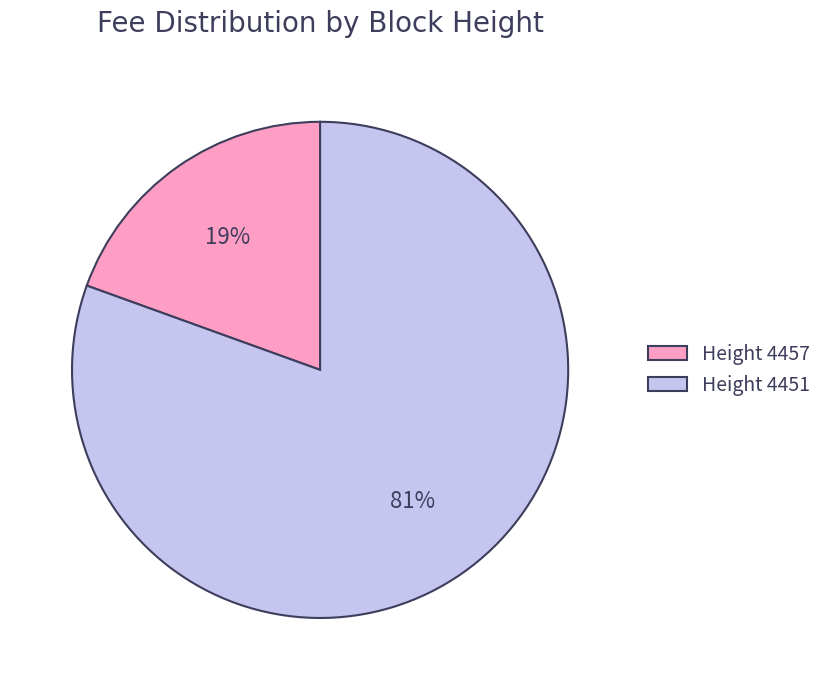

Which slice is the largest?

Height 4451